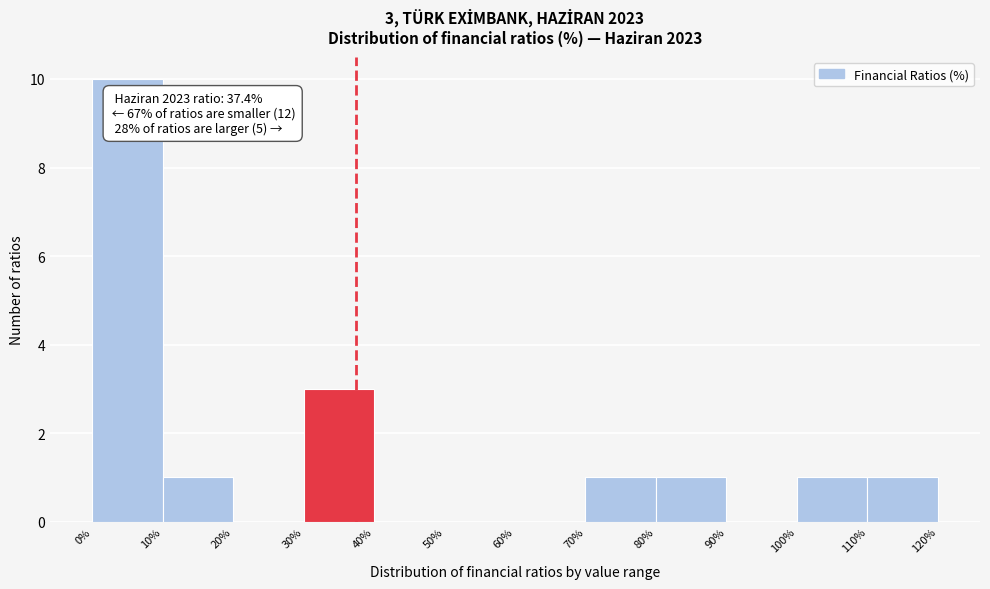

Over which range of the x-axis is the bar tallest?

0% to 10%